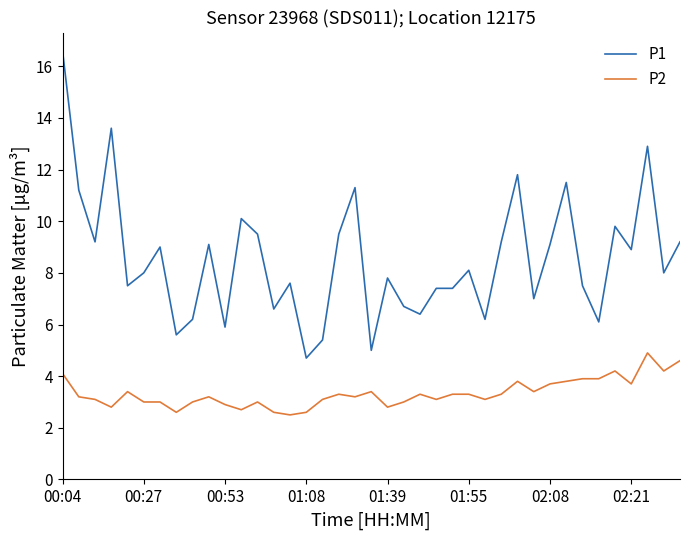

What is the lowest value of the P1 series?

4.7